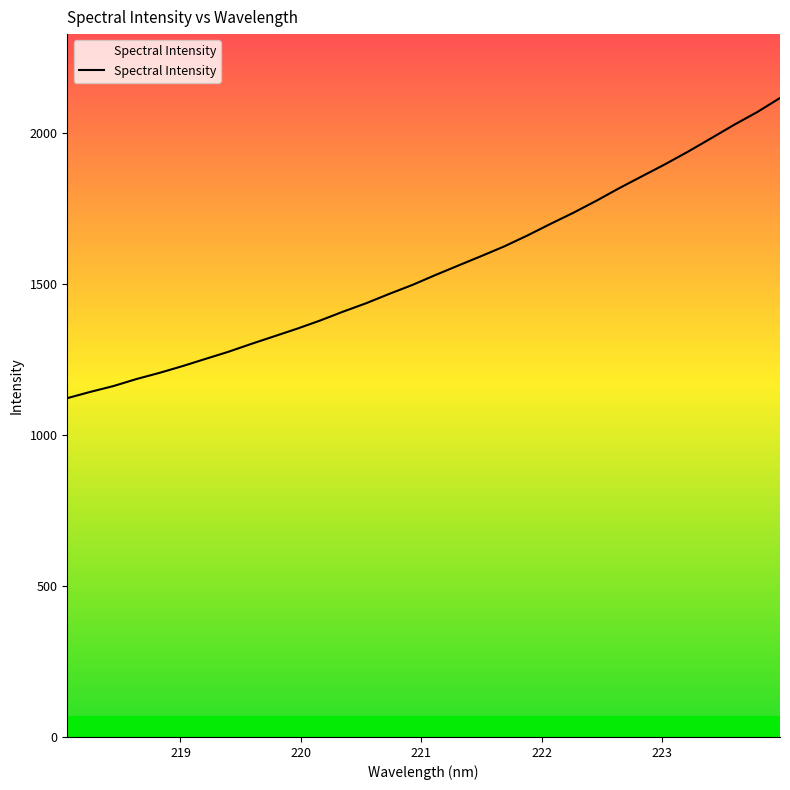

What is the difference between the maximum and minimum values?

993.2